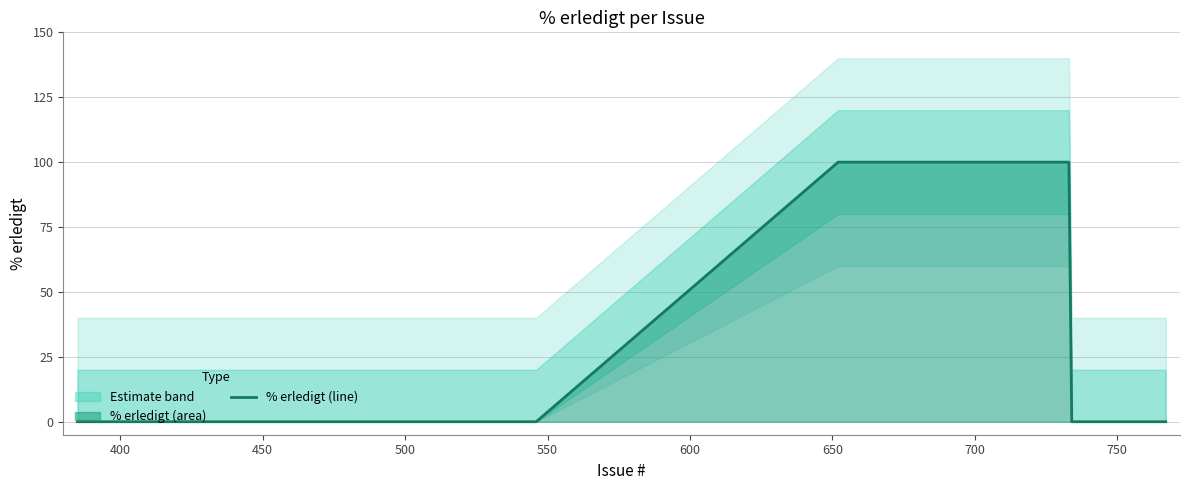

How many data points does each series have?

20